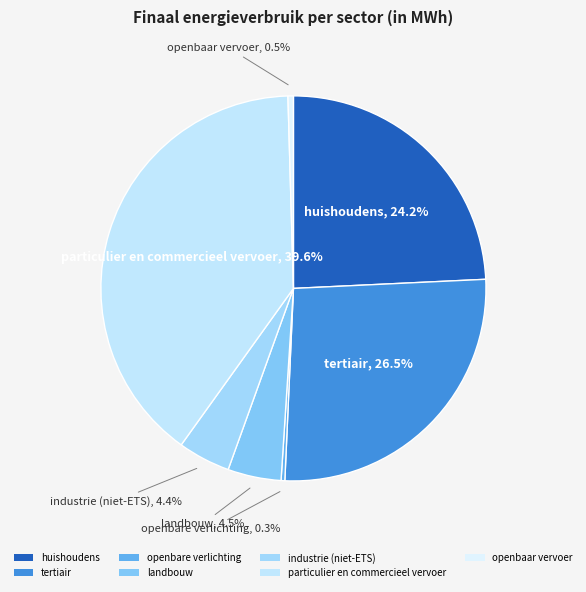

Count the number of slices in the pie.

7